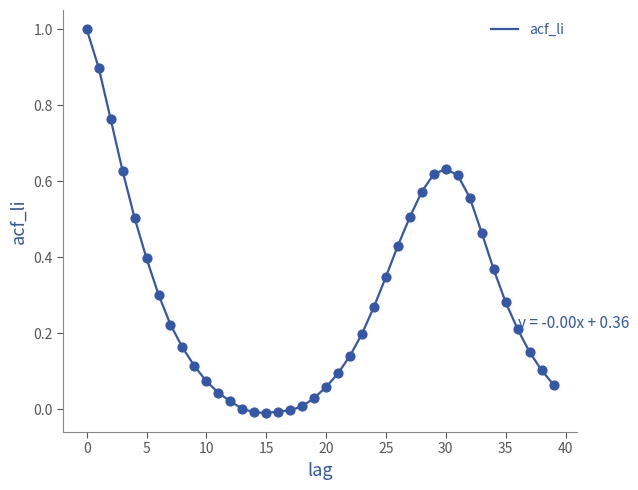

What is the greatest value displayed?

1.0